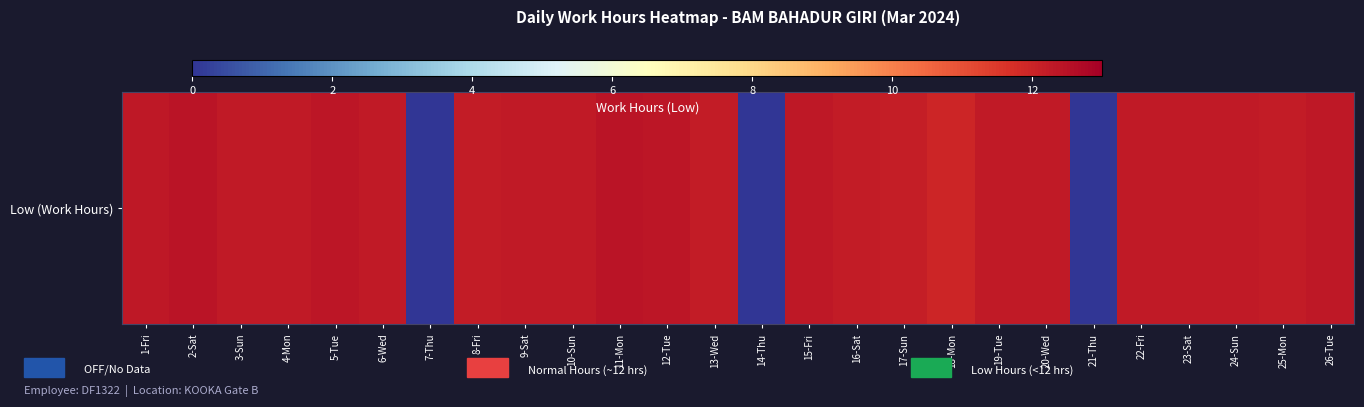

Reading left to right, what are all the values shown in this chart?

1-Fri=12.3	2-Sat=12.4	3-Sun=12.3	4-Mon=12.2	5-Tue=12.4	6-Wed=12.3	7-Thu=0.0	8-Fri=12.2	9-Sat=12.3	10-Sun=12.2	11-Mon=12.4	12-Tue=12.4	13-Wed=12.2	14-Thu=0.0	15-Fri=12.3	16-Sat=12.2	17-Sun=12.2	18-Mon=12.0	19-Tue=12.2	20-Wed=12.2	21-Thu=0.0	22-Fri=12.3	23-Sat=12.3	24-Sun=12.2	25-Mon=12.2	26-Tue=12.3